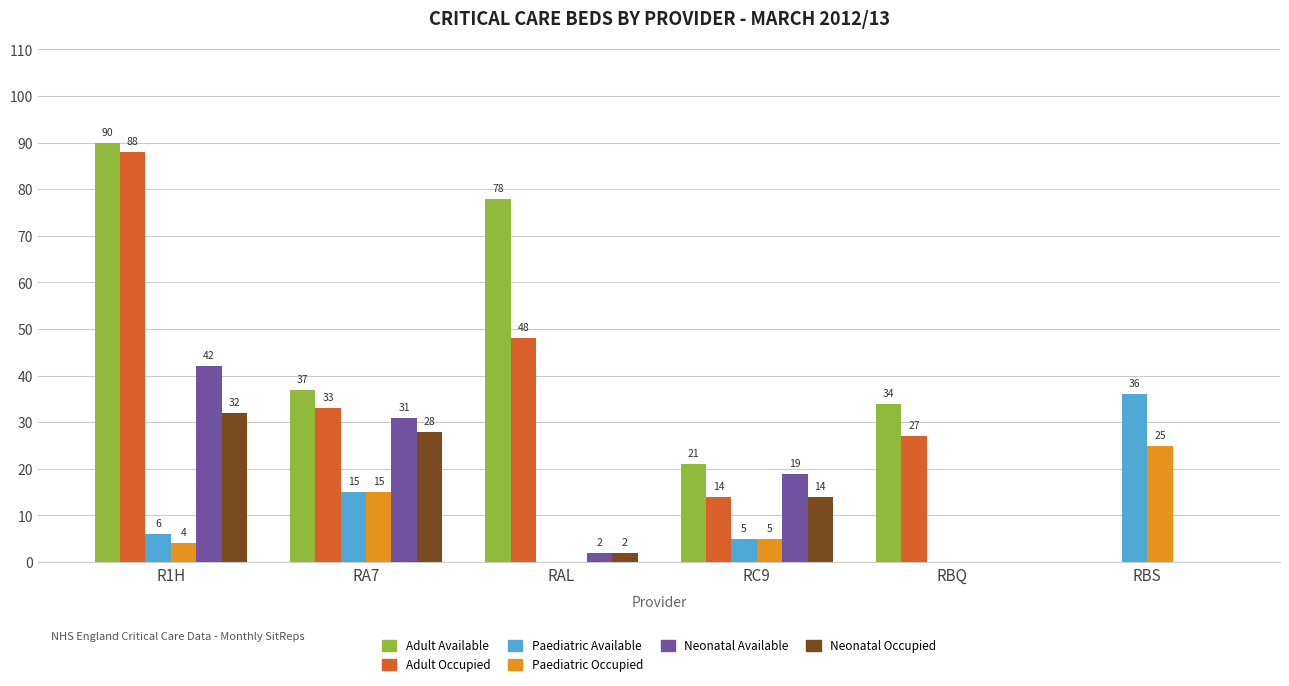

Which series changed the most between R1H and RC9?

Adult Occupied